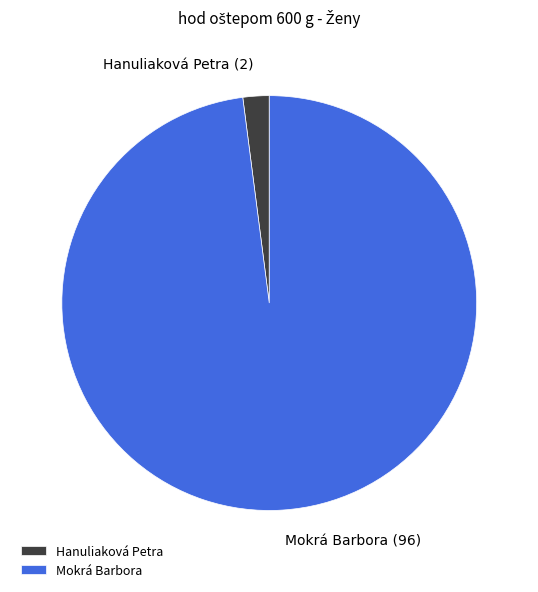

Combined, do Mokrá Barbora and Hanuliaková Petra account for over 50%?

Yes